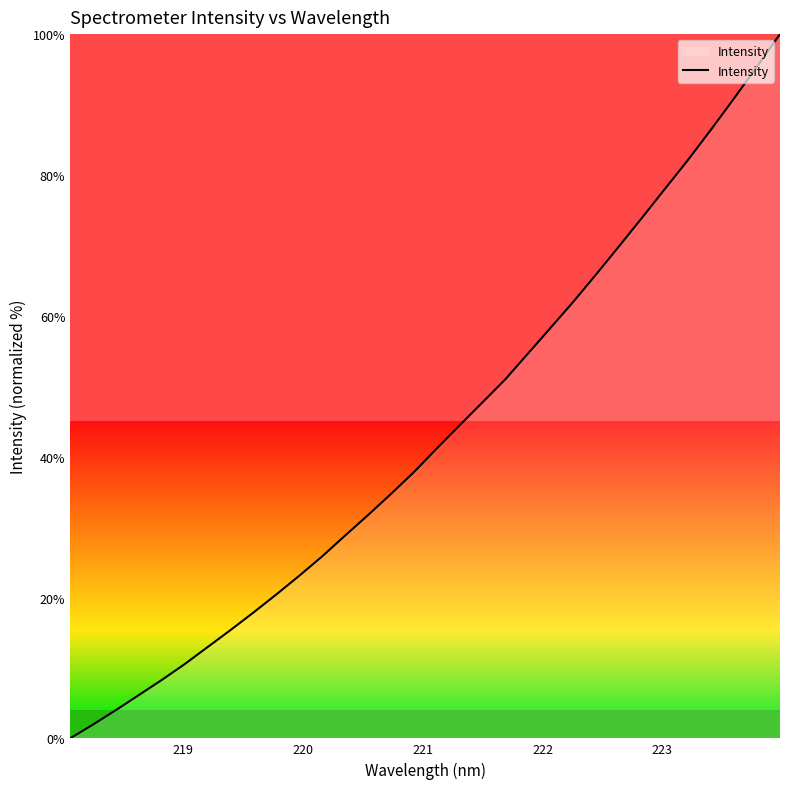

What is the maximum value shown in the chart?

100.0